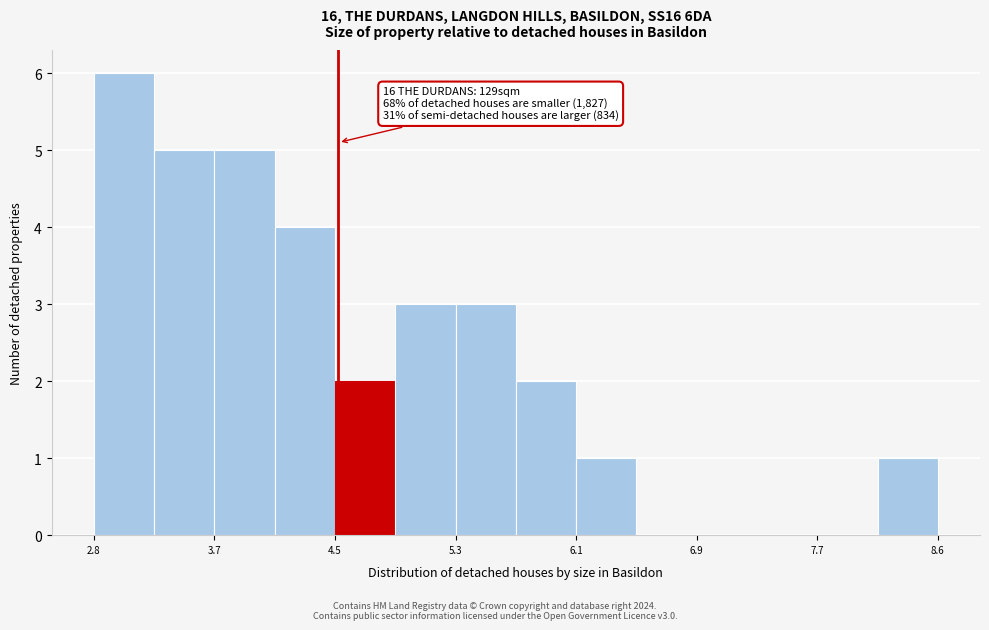

Over which range of the x-axis is the bar tallest?

2.8 to 3.2